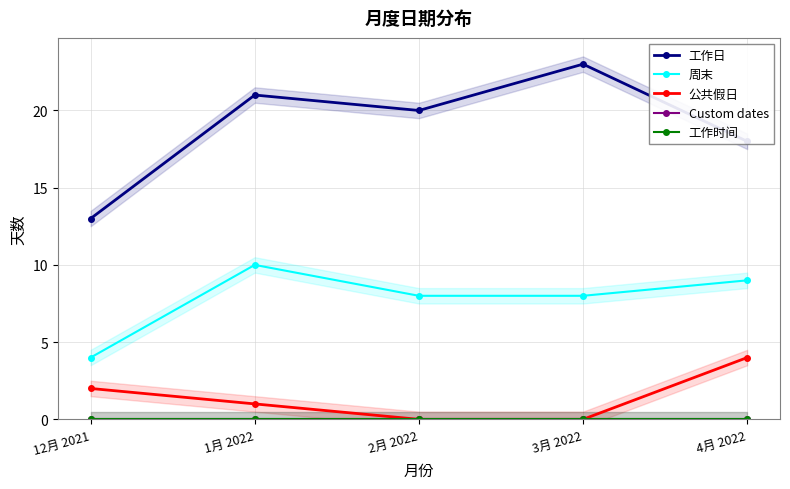

True or false: 工作时间 has more than 0 points higher than both neighbors.

False